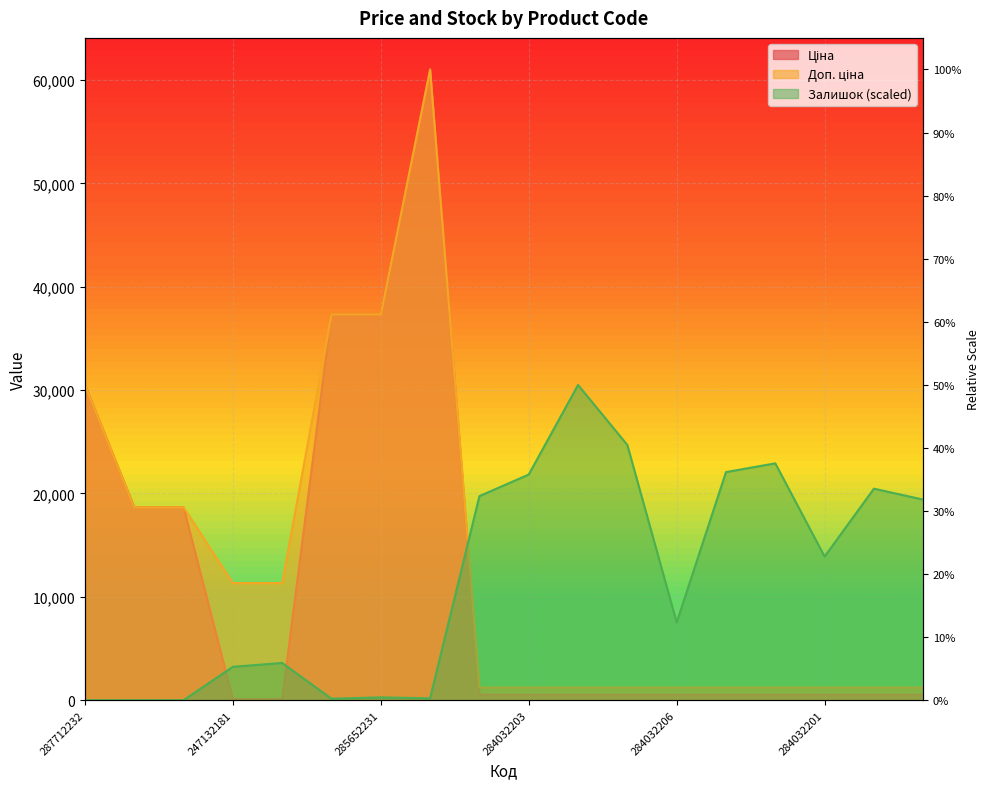

True or false: Ціна has a value of 57850.2 at 285652233.

False